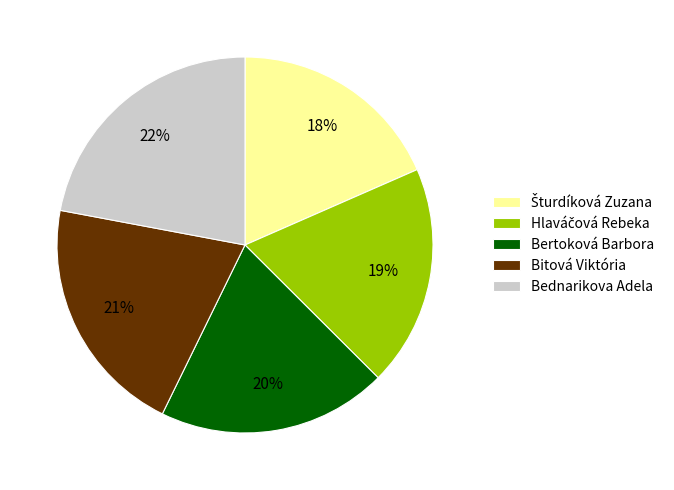

True or false: Bertoková Barbora accounts for 20% of the total.

True